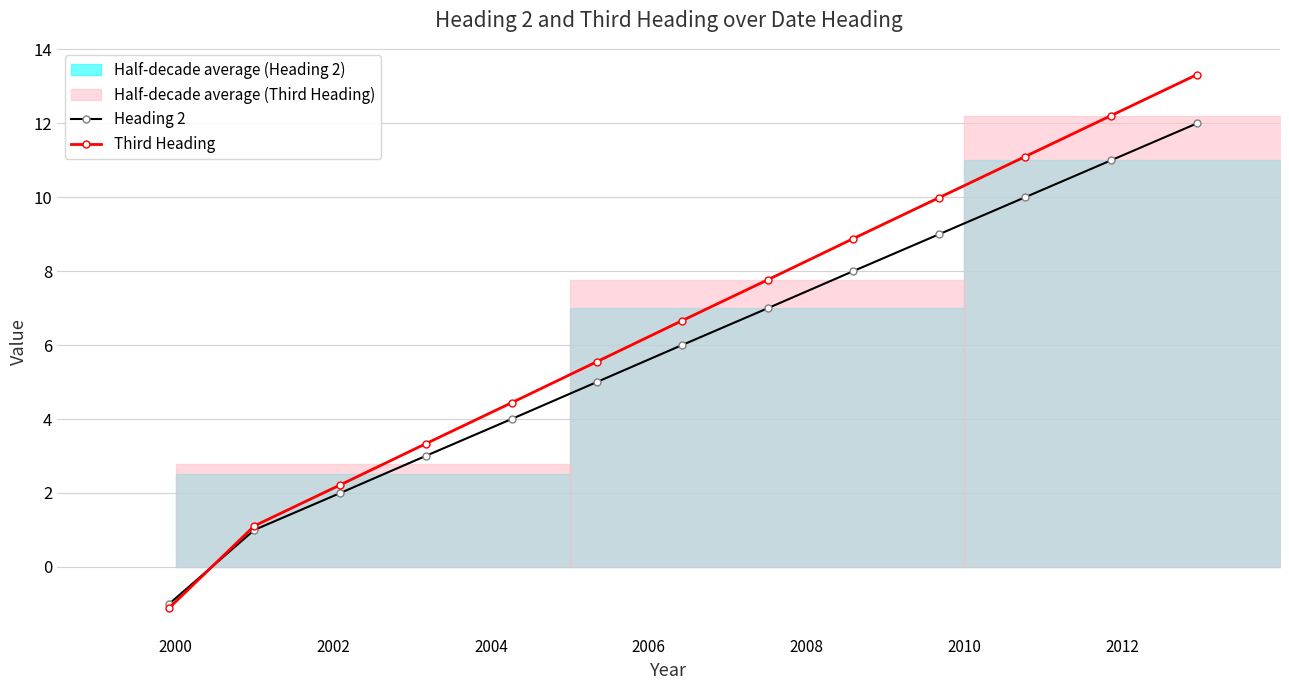

What is the value of the Heading 2 point at the 11th from the left?

10.0